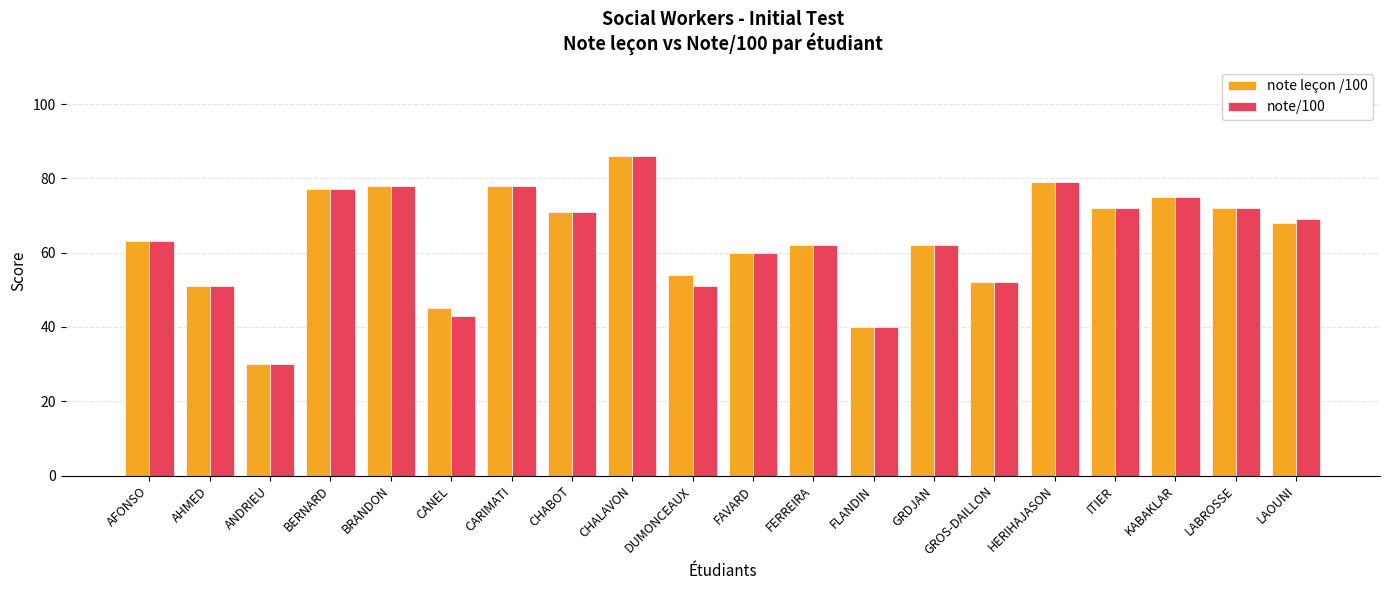

What is the label of the 20th bar from the right?

AFONSO